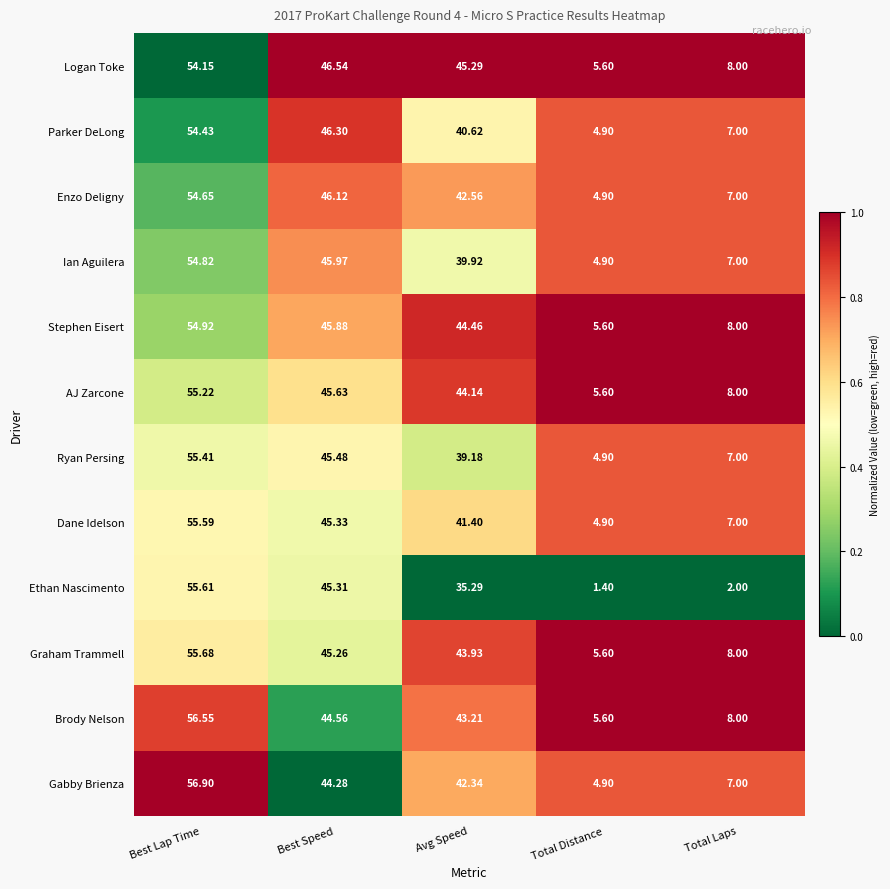

At which label does Gabby Brienza reach its peak?

Best Lap Time